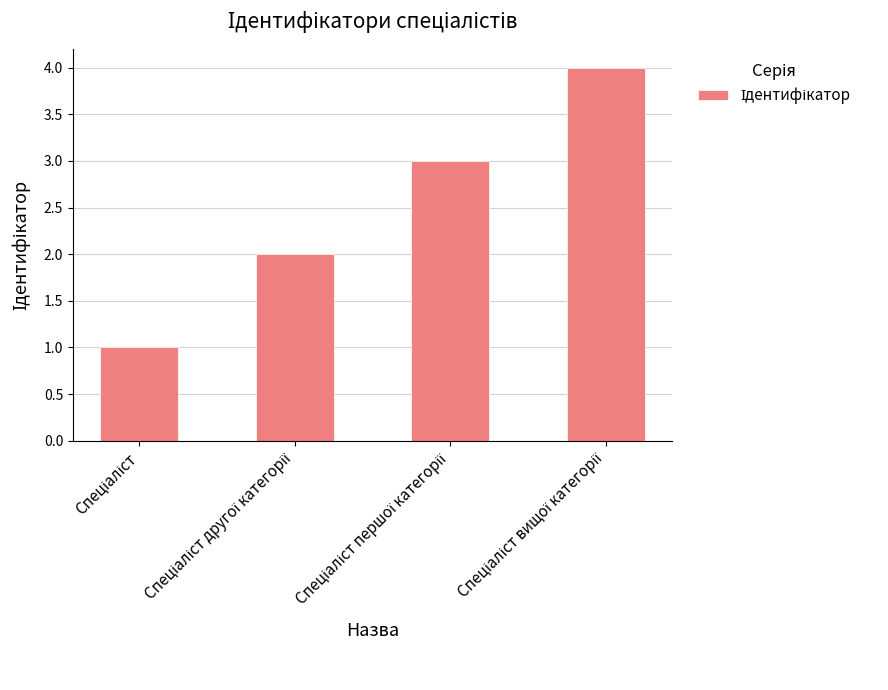

What is the difference between the maximum and minimum values?

3